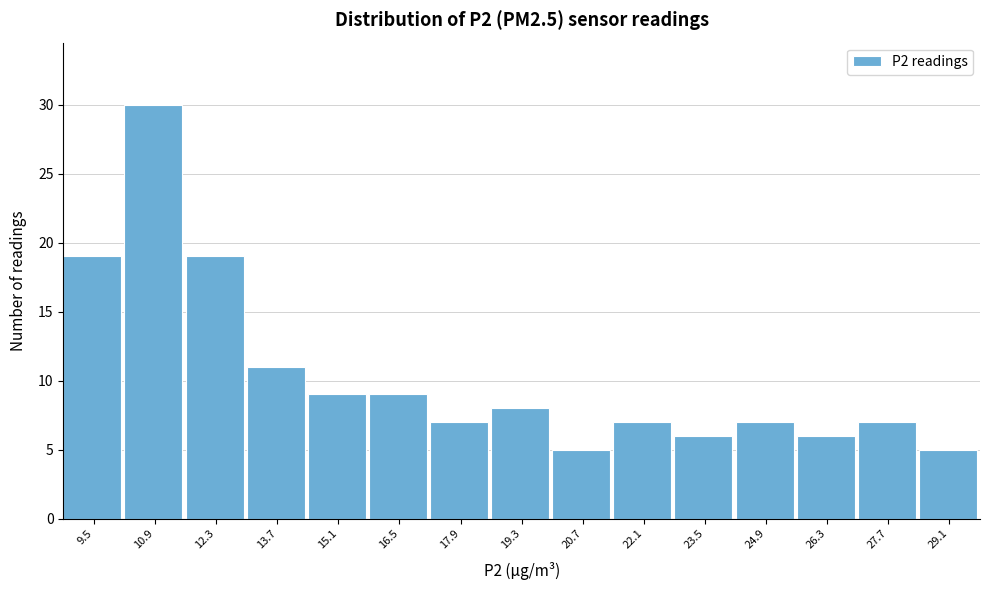

Reading left to right, extract all data points from this chart.

9.5=19	10.9=30	12.3=19	13.7=11	15.1=9	16.5=9	17.9=7	19.3=8	20.7=5	22.1=7	23.5=6	24.9=7	26.3=6	27.7=7	29.1=5